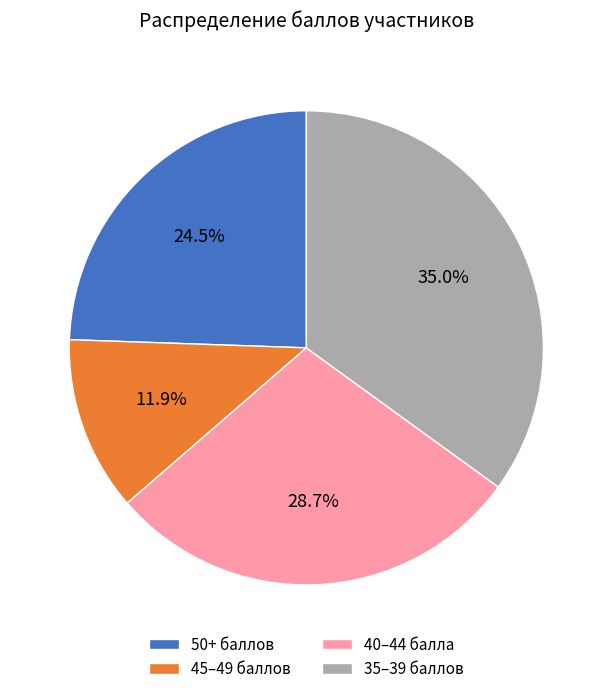

Does 40–44 балла represent more than half of the total?

No